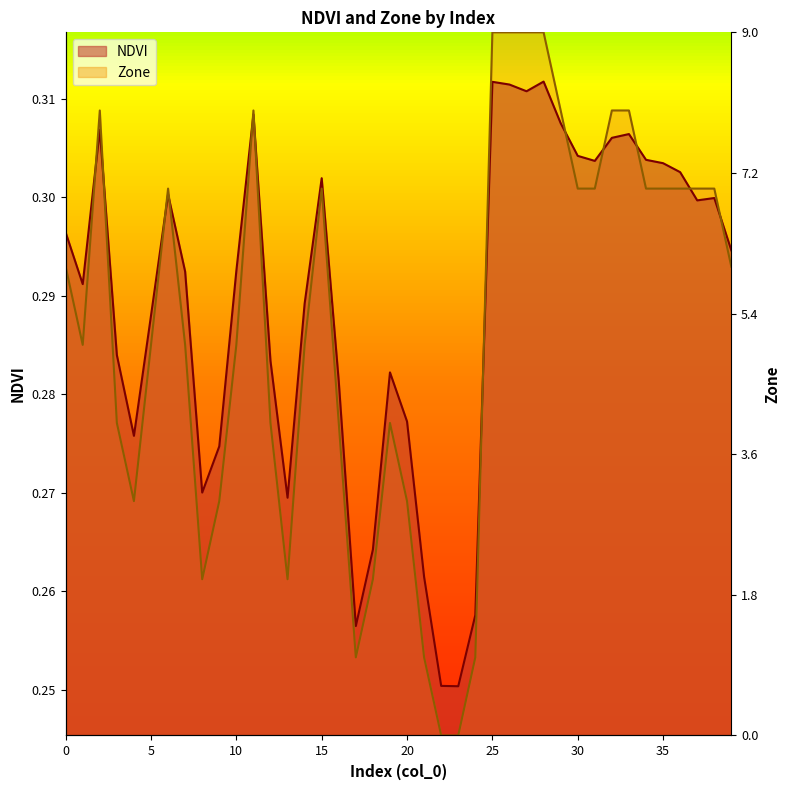

The value of Zone at 12 is 0.2. True or false?

False